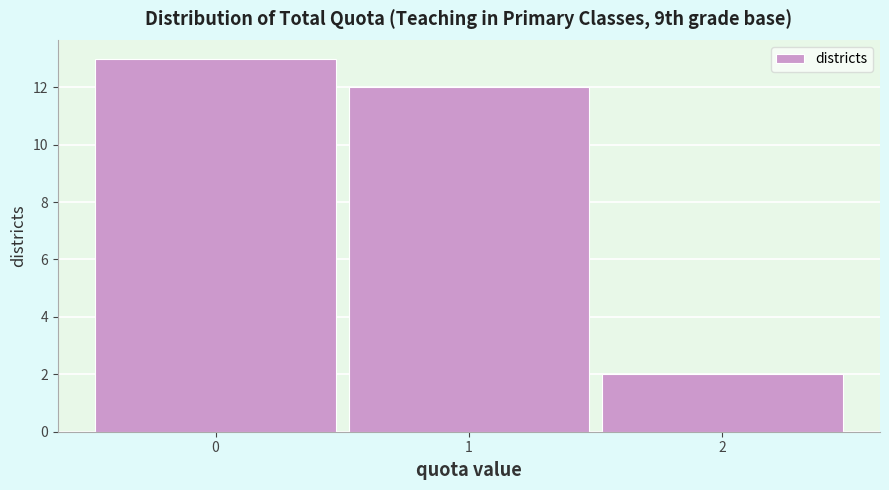

Over which range of the x-axis is the bar tallest?

-0.5 to 0.5